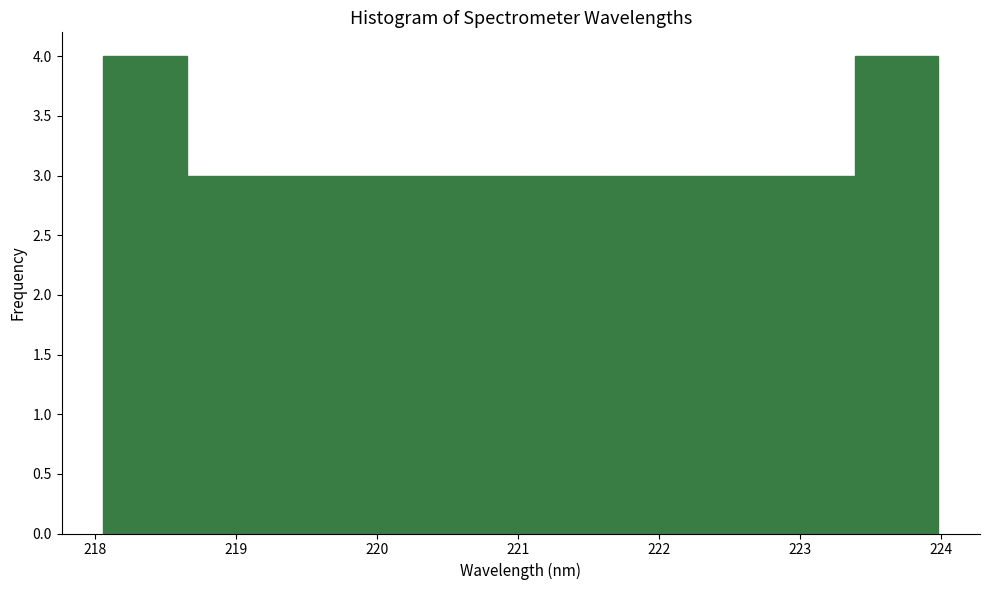

Reading left to right, list every bar in this chart as the range it spans on the x-axis followed by its height. Neither the bar edges nor the heights are printed on the chart, so give them approximately, as read against the axes.

218.1 to 218.7: 4
218.7 to 219.2: 3
219.2 to 219.8: 3
219.8 to 220.4: 3
220.4 to 221.0: 3
221.0 to 221.6: 3
221.6 to 222.2: 3
222.2 to 222.8: 3
222.8 to 223.4: 3
223.4 to 224.0: 4